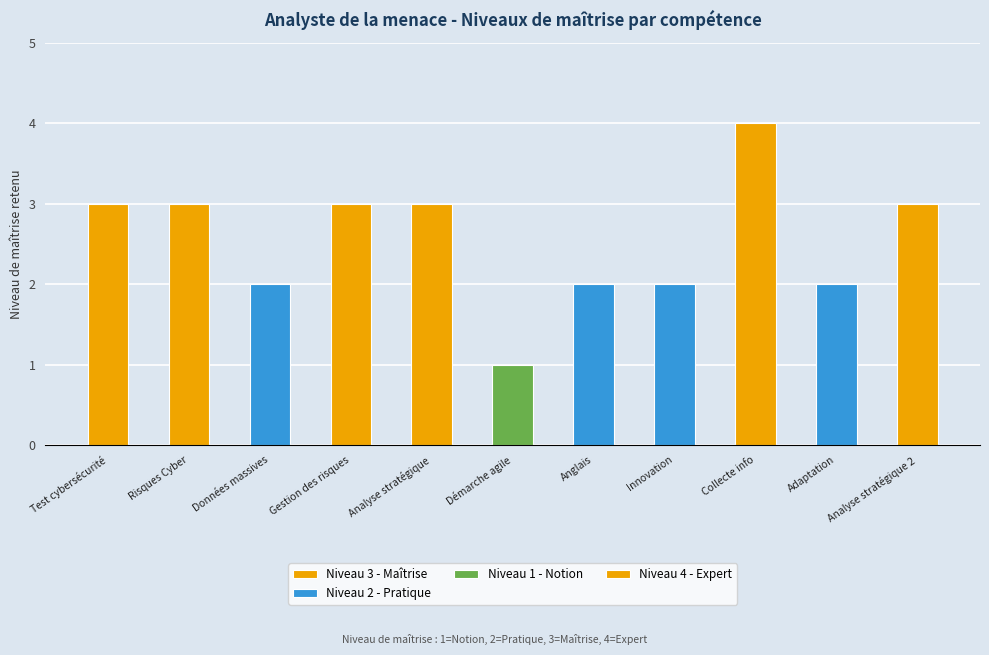

How many data points are less than 3?

5